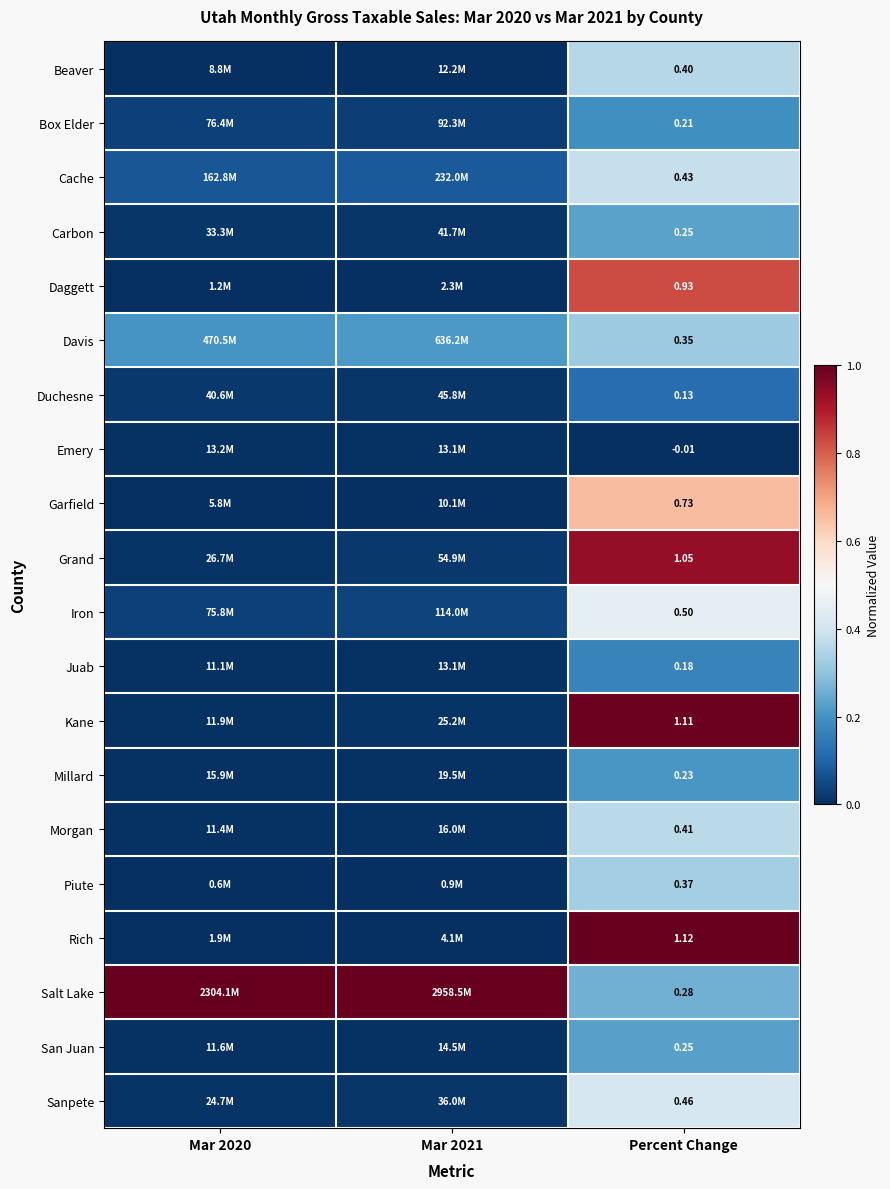

The Cache series shows 0.1 at Mar 2020. True or false?

True